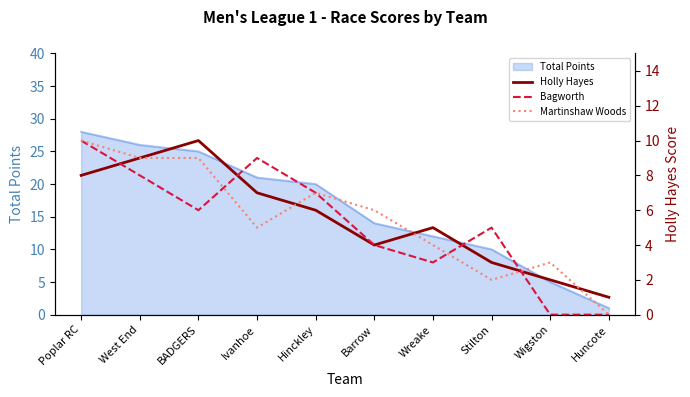

How many lines are shown in the chart?

3